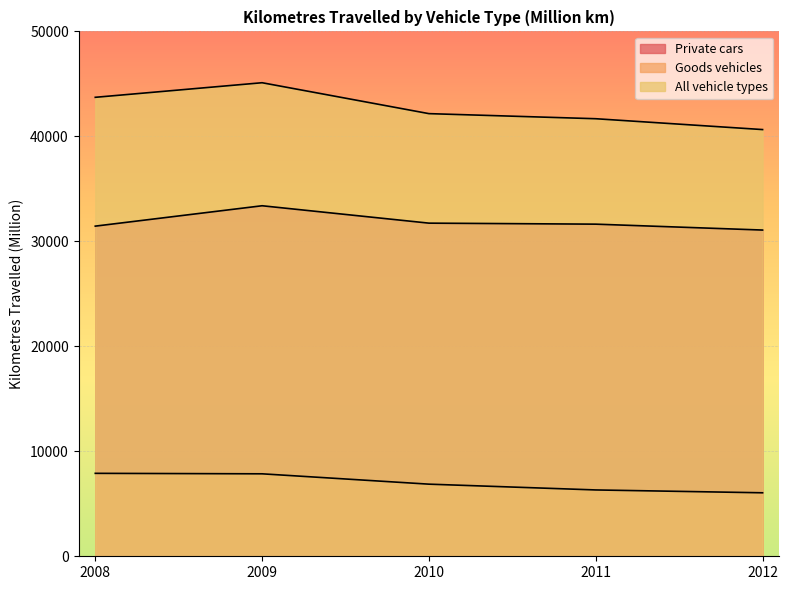

True or false: Goods vehicles and Private cars intersect in this chart.

False